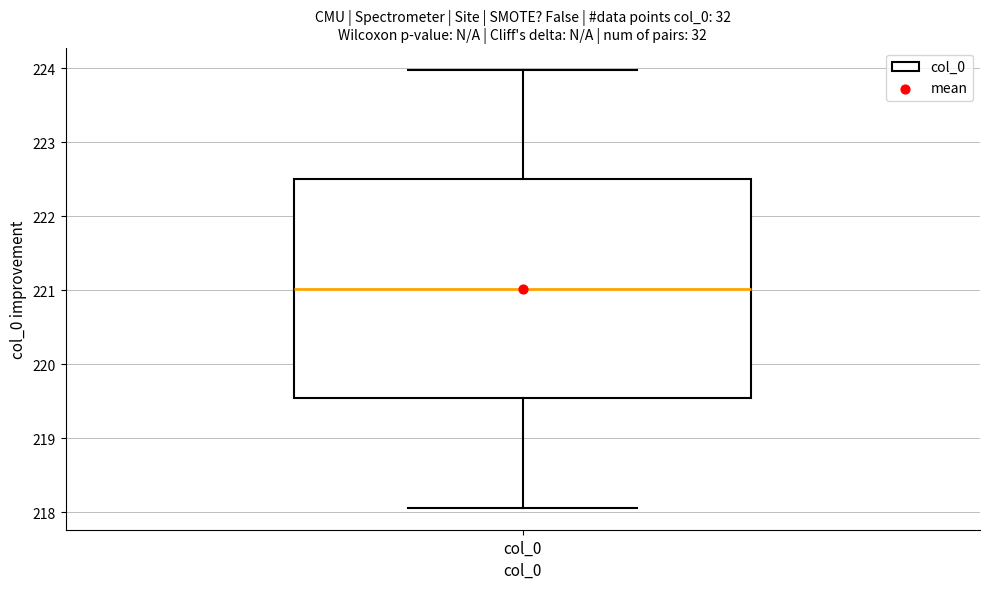

Transcribe this box plot: give where the median line is, the range the box spans, and where the two whiskers end, as read against the y-axis. The values are not printed on the chart, so give them approximately, as read against the axis.

median 221.0, box 219.5 to 222.5, whiskers 218.1 to 224.0